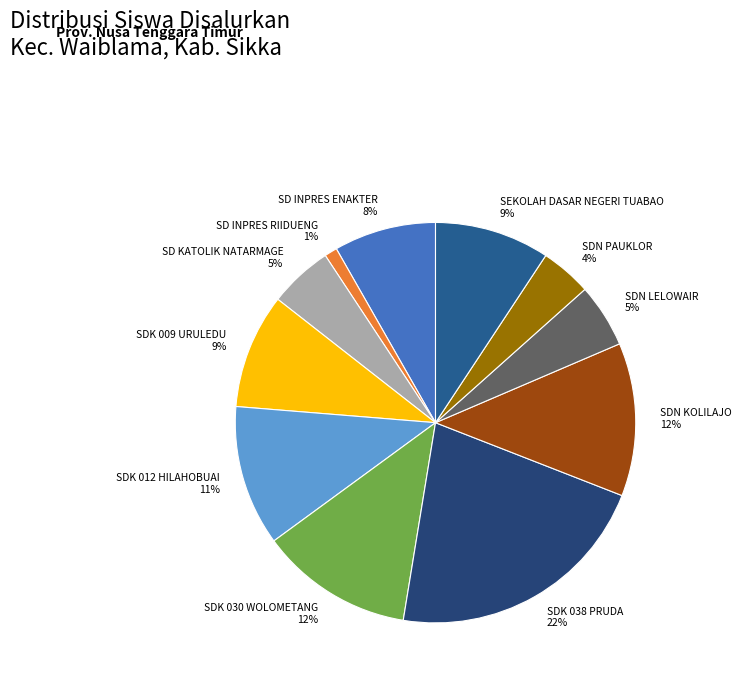

Which category has the biggest portion of the pie?

SDK 038 PRUDA